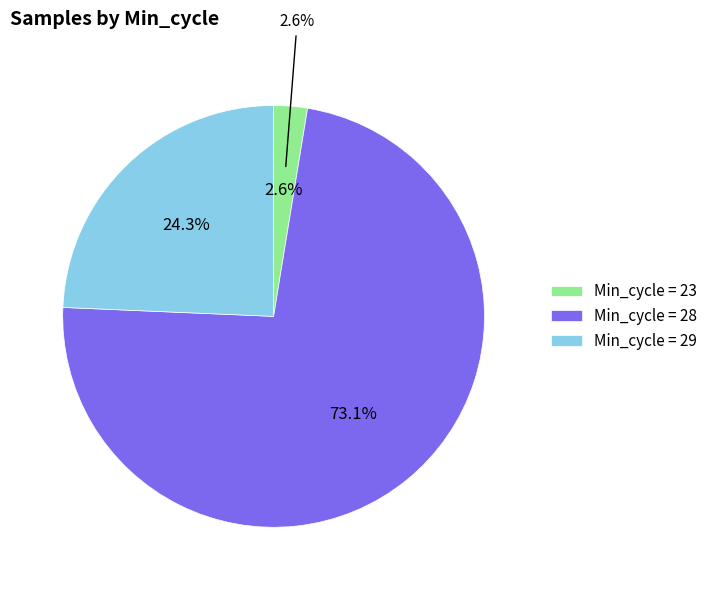

Does 35 account for over 50% of the chart?

No